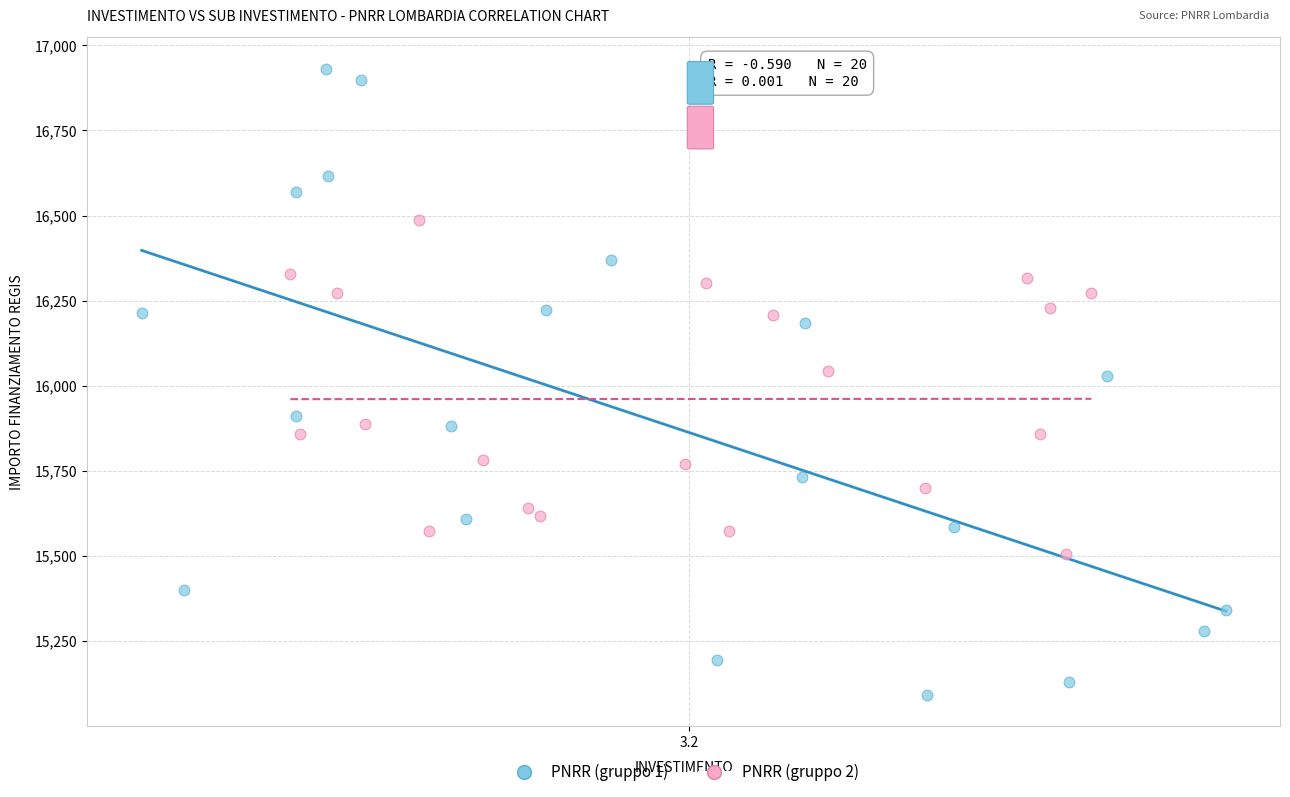

Which series contains the lowest Y value?

PNRR (gruppo 1)